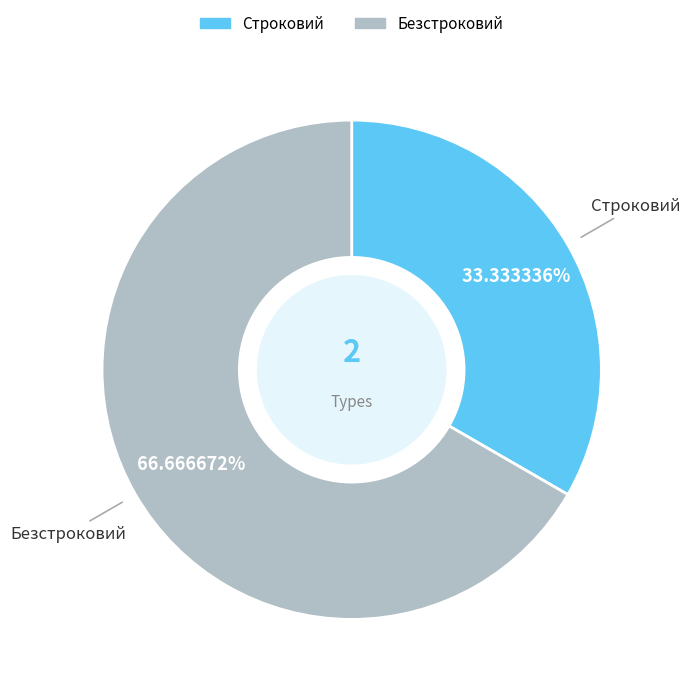

Count the number of slices in the pie.

2